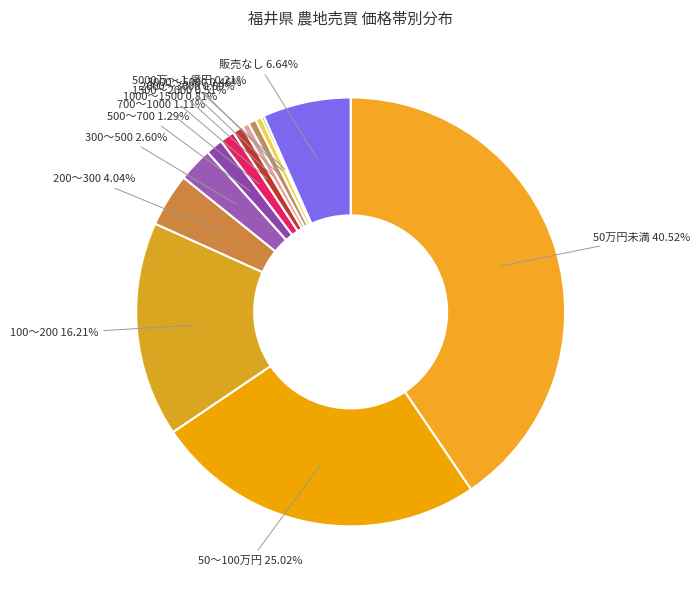

What percentage is the 100～200 slice, to the nearest percent?

16%